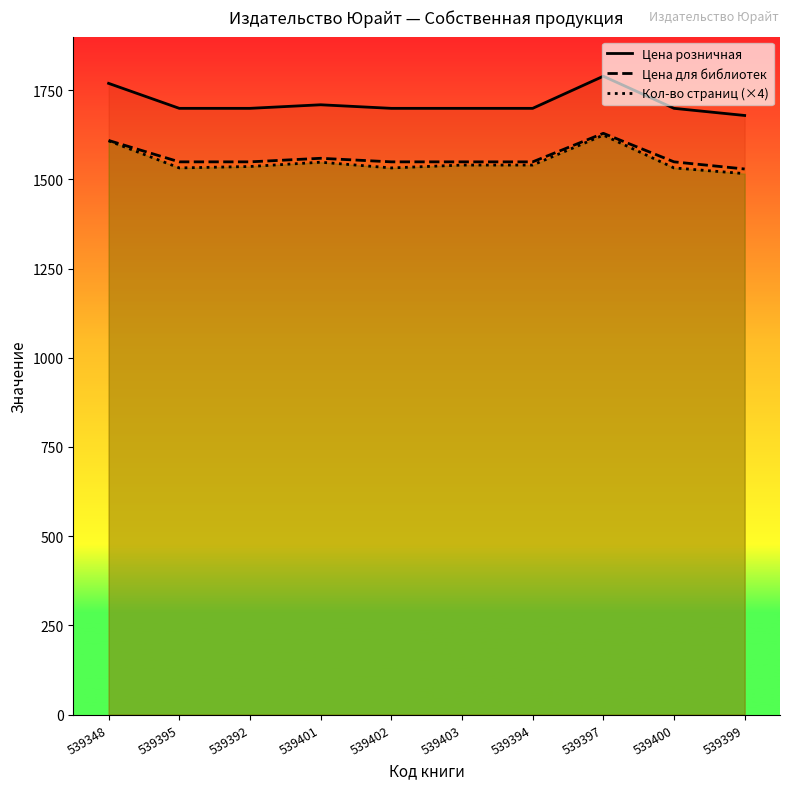

What is the total value across all series at 539392?

4784